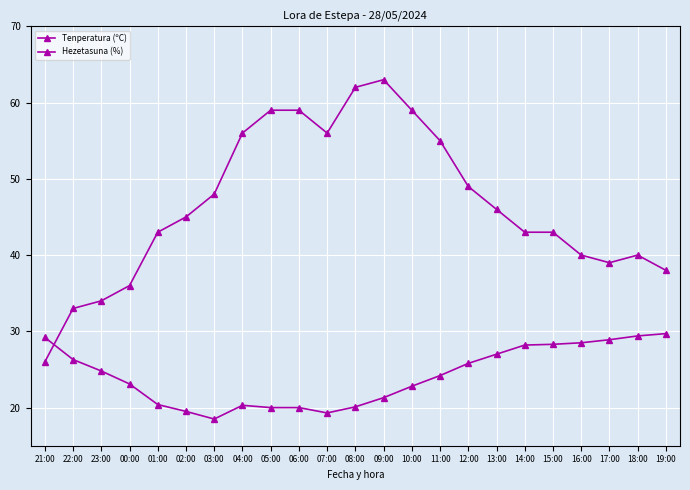

How many lines are shown in the chart?

2